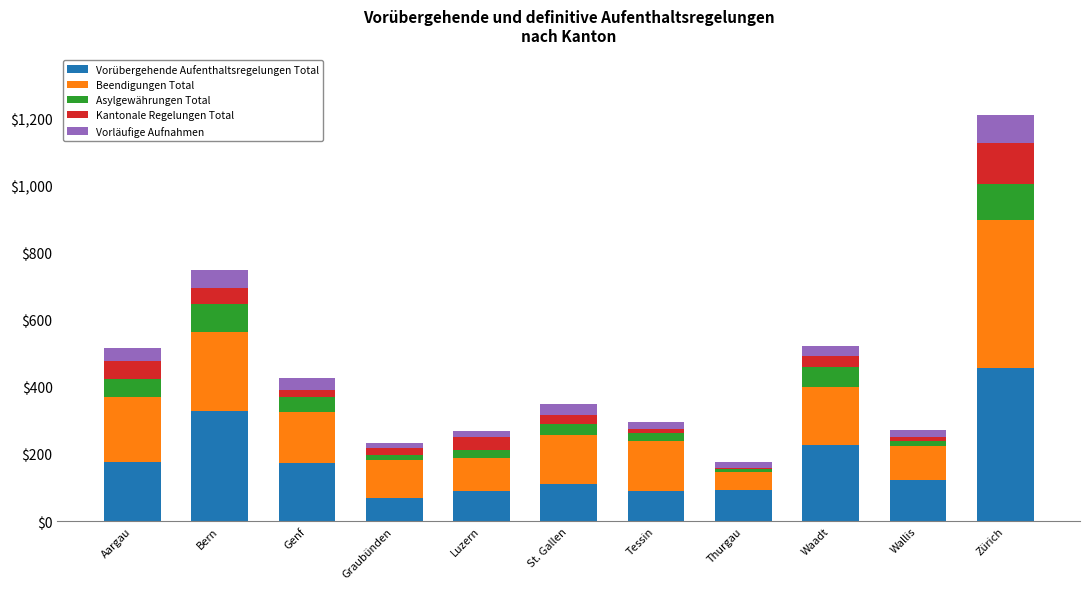

The value of Vorübergehende Aufenthaltsregelungen Total at Genf is 53. True or false?

False